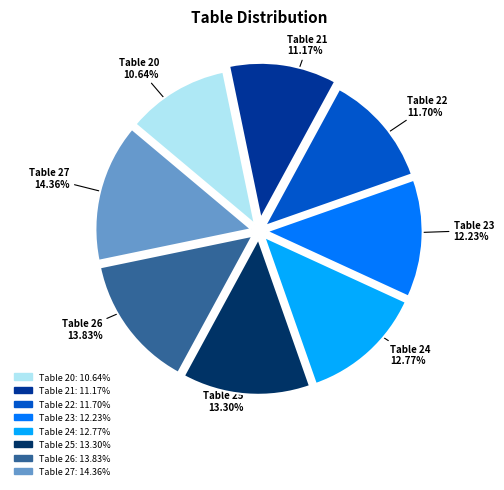

Which category has the biggest portion of the pie?

Table 27